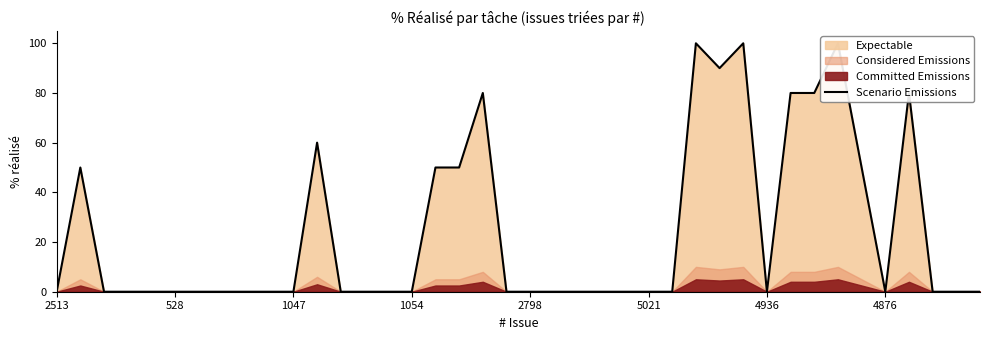

How many points are lower than both their immediate neighbors (excluding endpoints)?

3